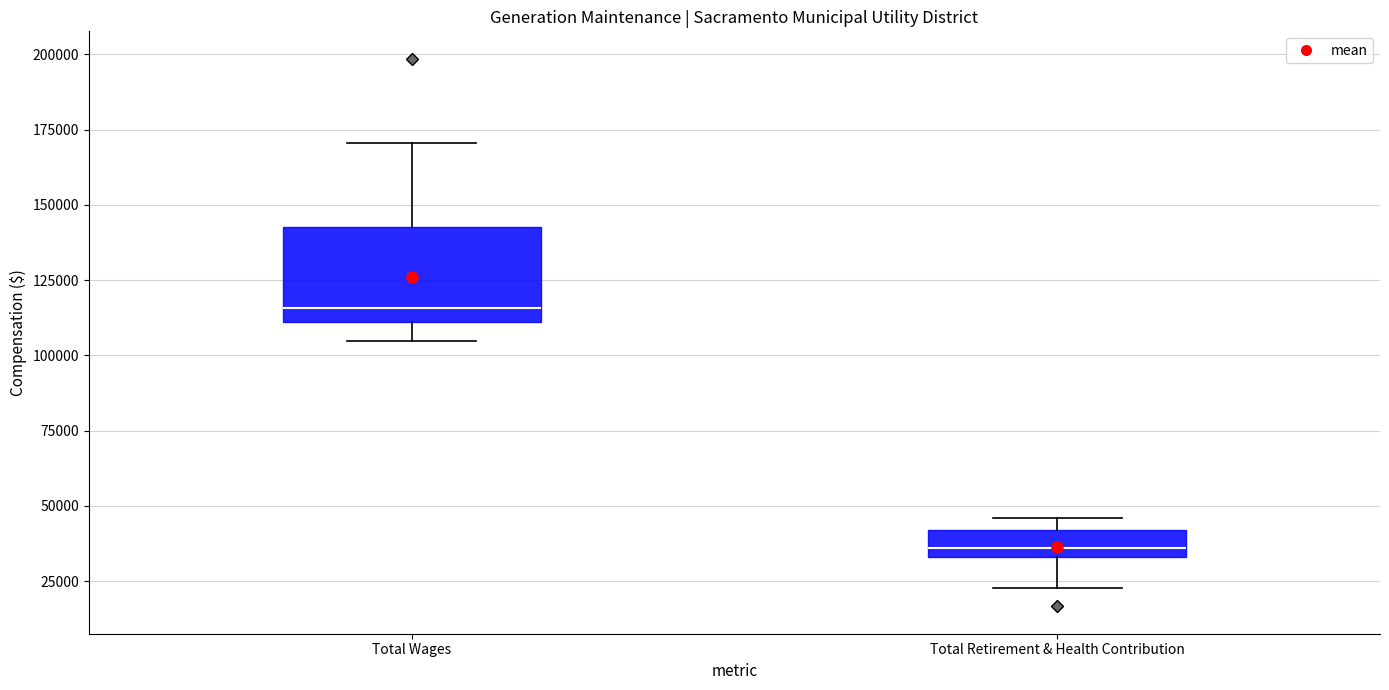

Reading left to right, read every box against the y-axis: the position of its median line, the range the box covers, and the ends of its whiskers. The values are not printed on the chart, so give them approximately, as read against the axis.

Total Wages: median 115000, box 110000 to 145000, whiskers 105000 to 170000
Total Retirement & Health Contribution: median 35000 (inside the box), box 35000 to 40000, whiskers 25000 to 45000